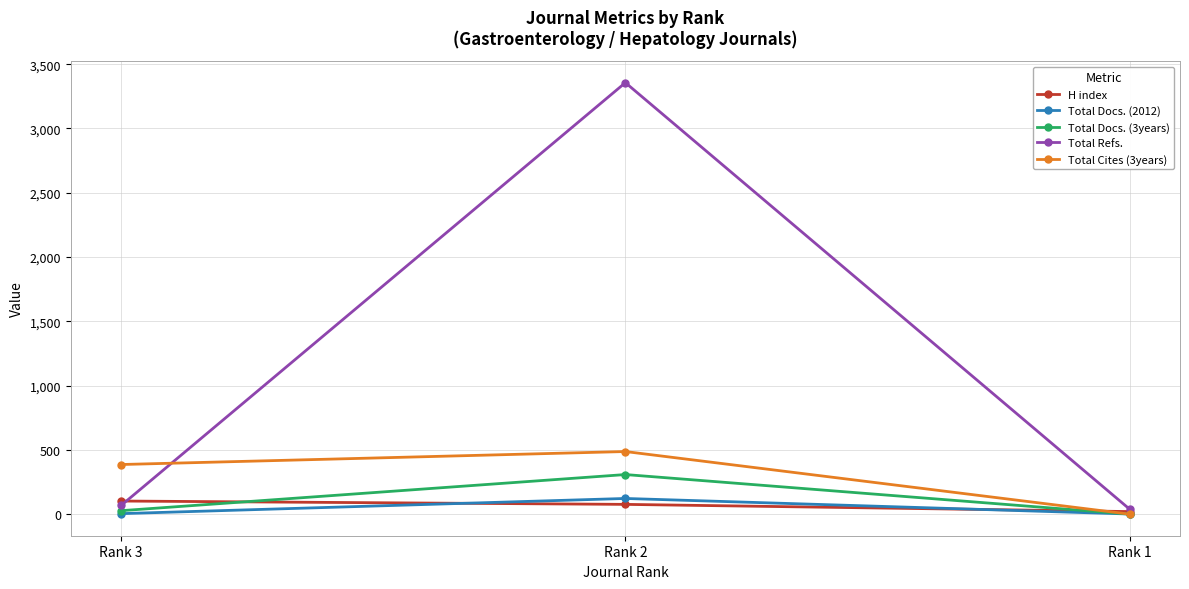

What is the difference between the maximum and minimum values in the H index series?

82